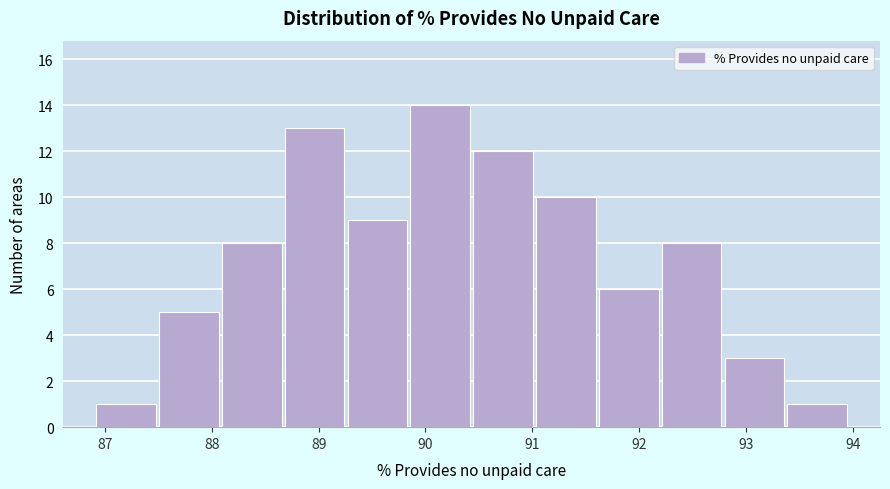

Reading left to right, transcribe this chart: for each bar, give the range it covers on the x-axis and its height. Neither the bar edges nor the heights are printed on the chart, so give them approximately, as read against the axes.

86.9 to 87.5: 1
87.5 to 88.1: 5
88.1 to 88.7: 8
88.7 to 89.3: 13
89.3 to 89.8: 9
89.8 to 90.4: 14
90.4 to 91.0: 12
91.0 to 91.6: 10
91.6 to 92.2: 6
92.2 to 92.8: 8
92.8 to 93.4: 3
93.4 to 94.0: 1